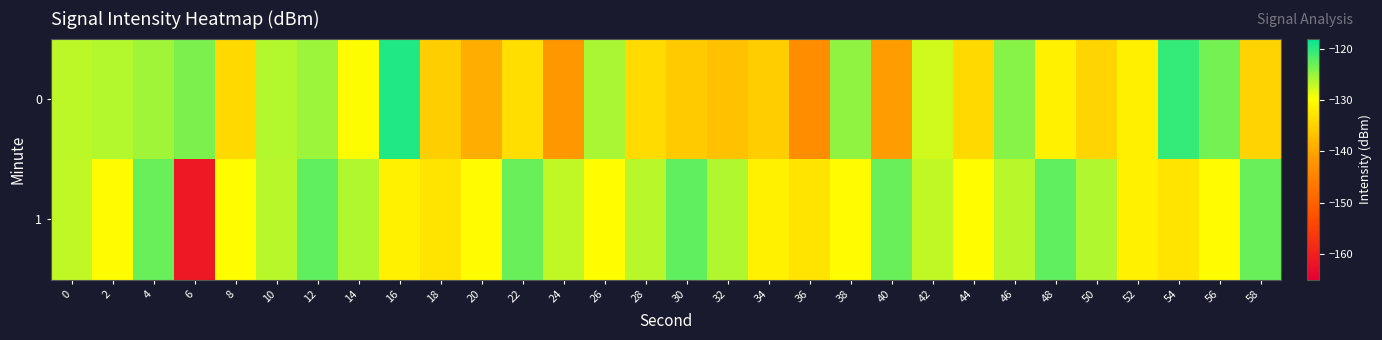

Which has a higher value, 32 or 26?

26